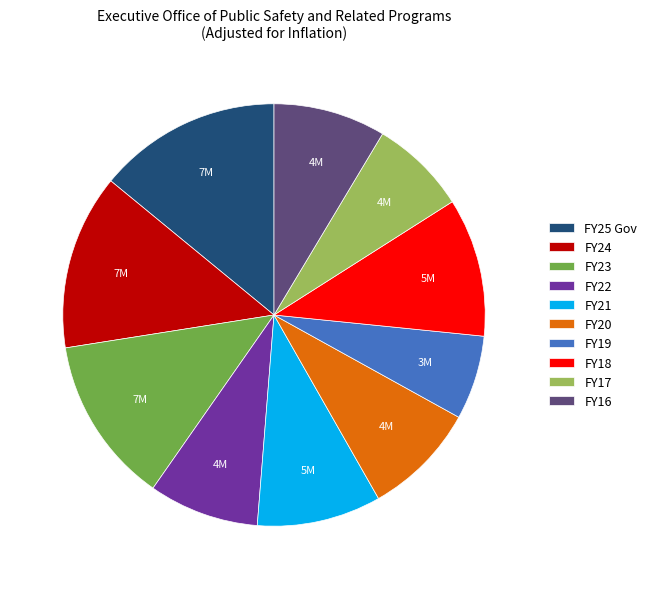

Which category has the biggest portion of the pie?

FY25 Gov